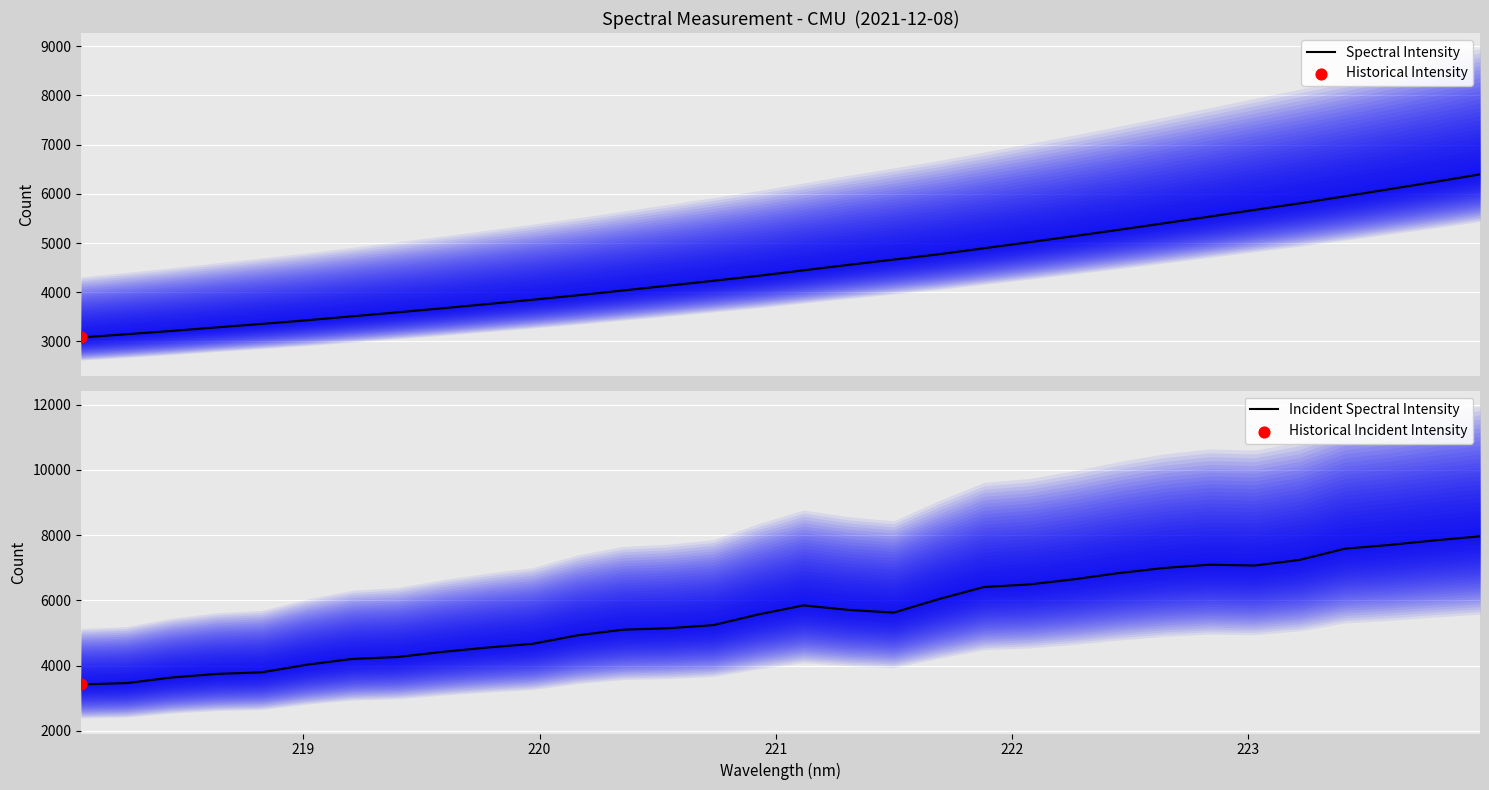

What is the lowest value of the Spectral Intensity series?

3078.8